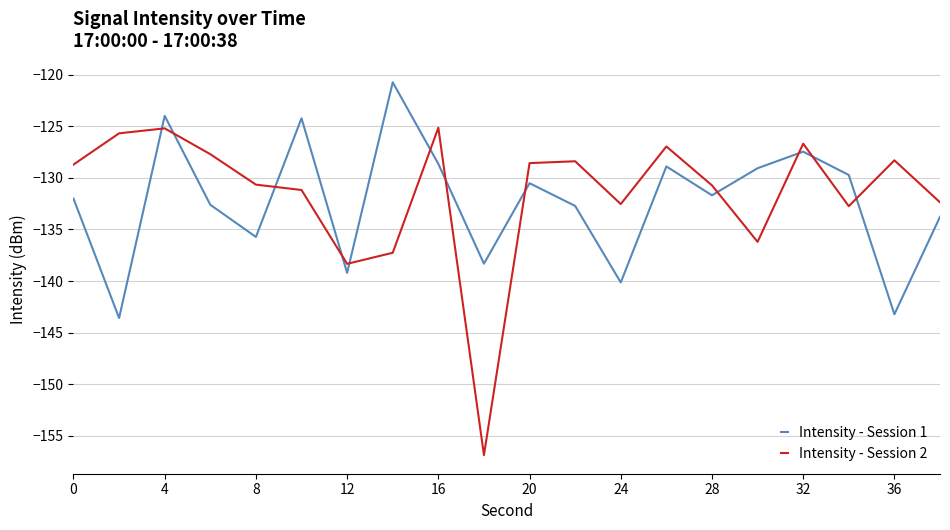

How many values in the Intensity - Session 1 series exceed -131?

9